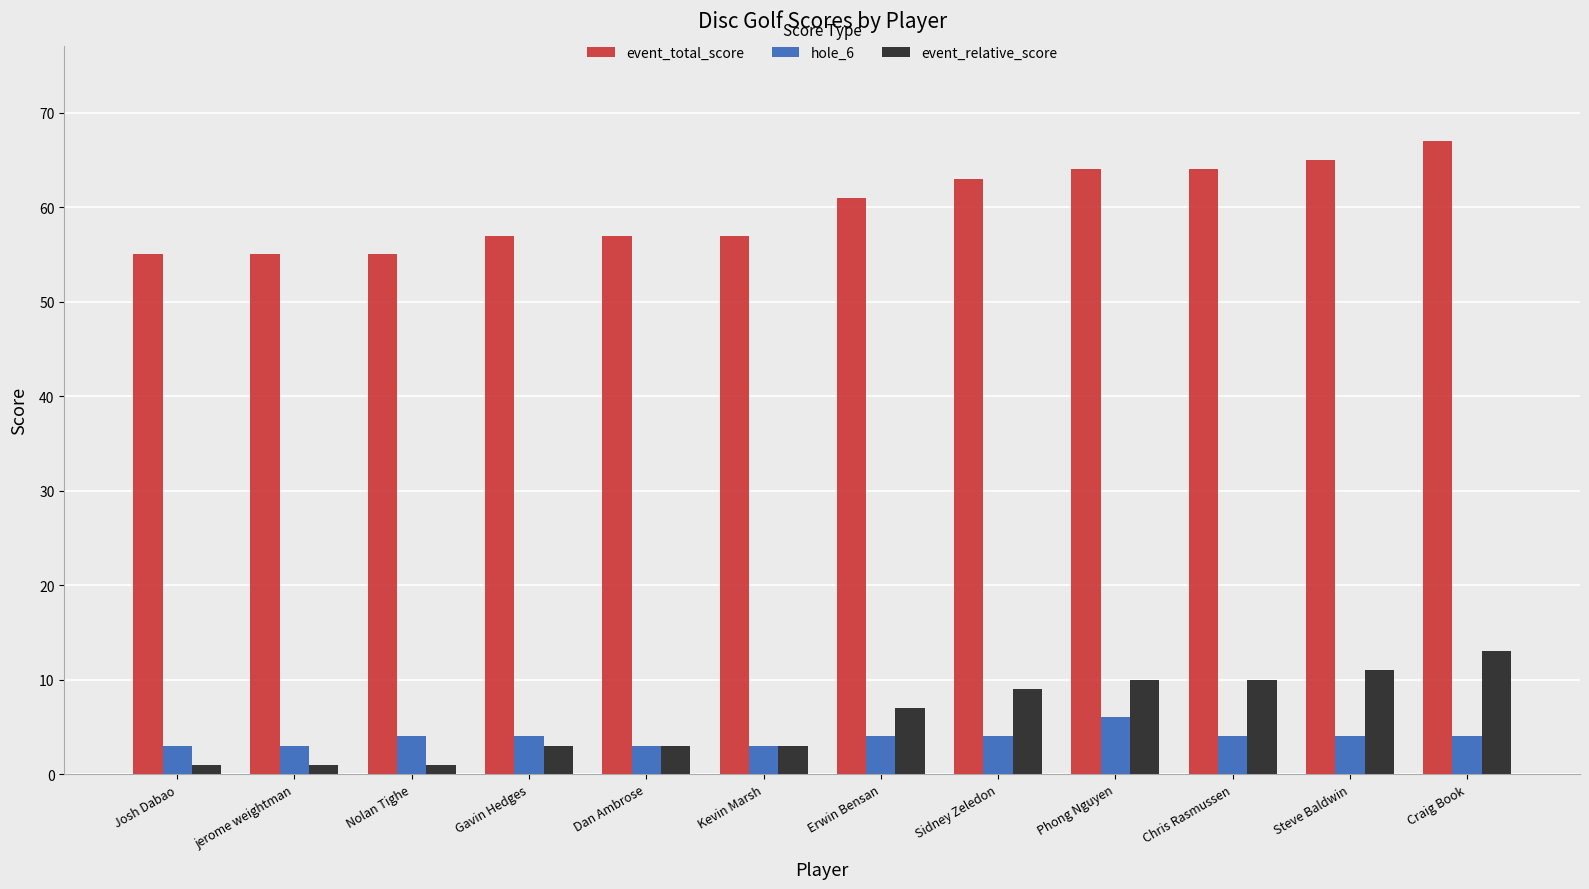

What is the difference between the event_relative_score values at Sidney Zeledon and Craig Book?

4